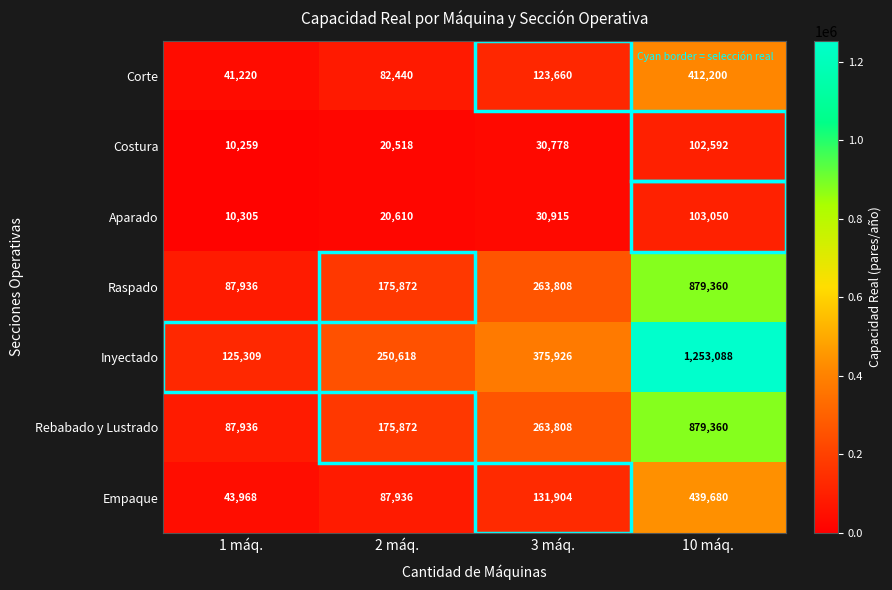

Where is Inyectado nearest to the value 689198?

3 máq.